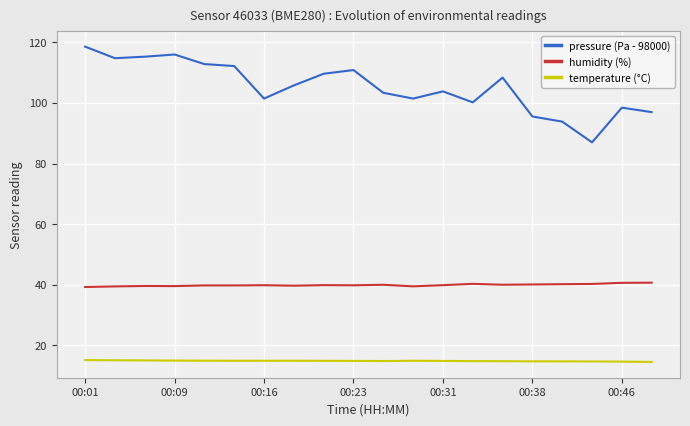

Which series has the widest spread of values?

pressure (Pa - 98000)